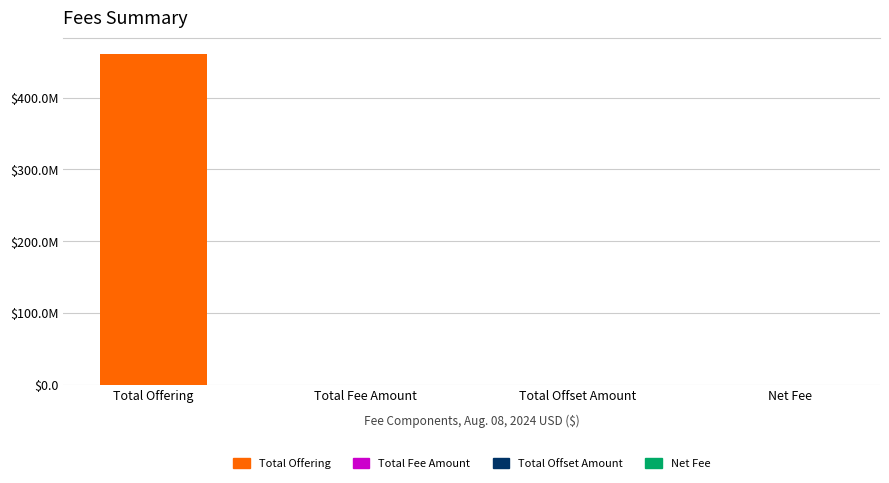

At which label is the value closest to 230125000?

Total Fee Amount